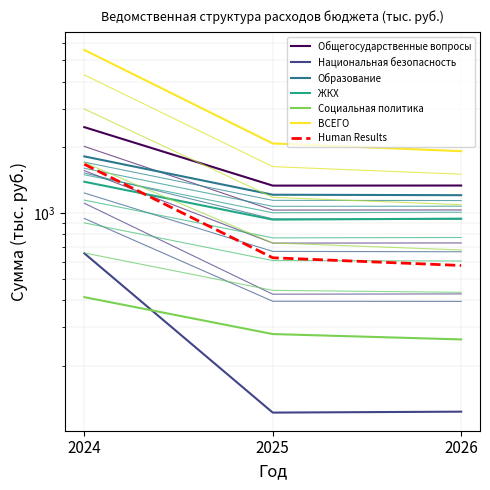

What is the difference between the maximum and minimum values in the Социальная политика series?

148.4